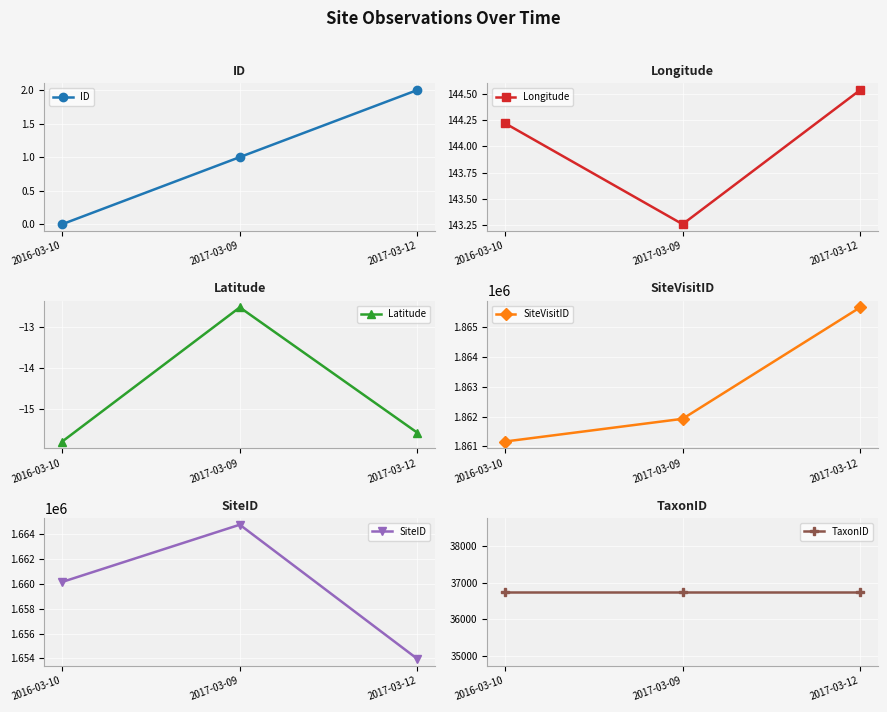

Which category has the highest value in the SiteVisitID series?

2017-03-12